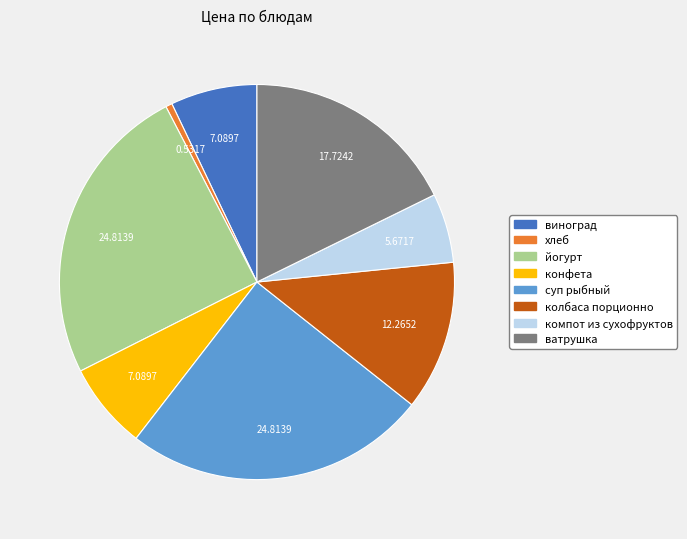

Which category has the smallest portion of the pie?

хлеб